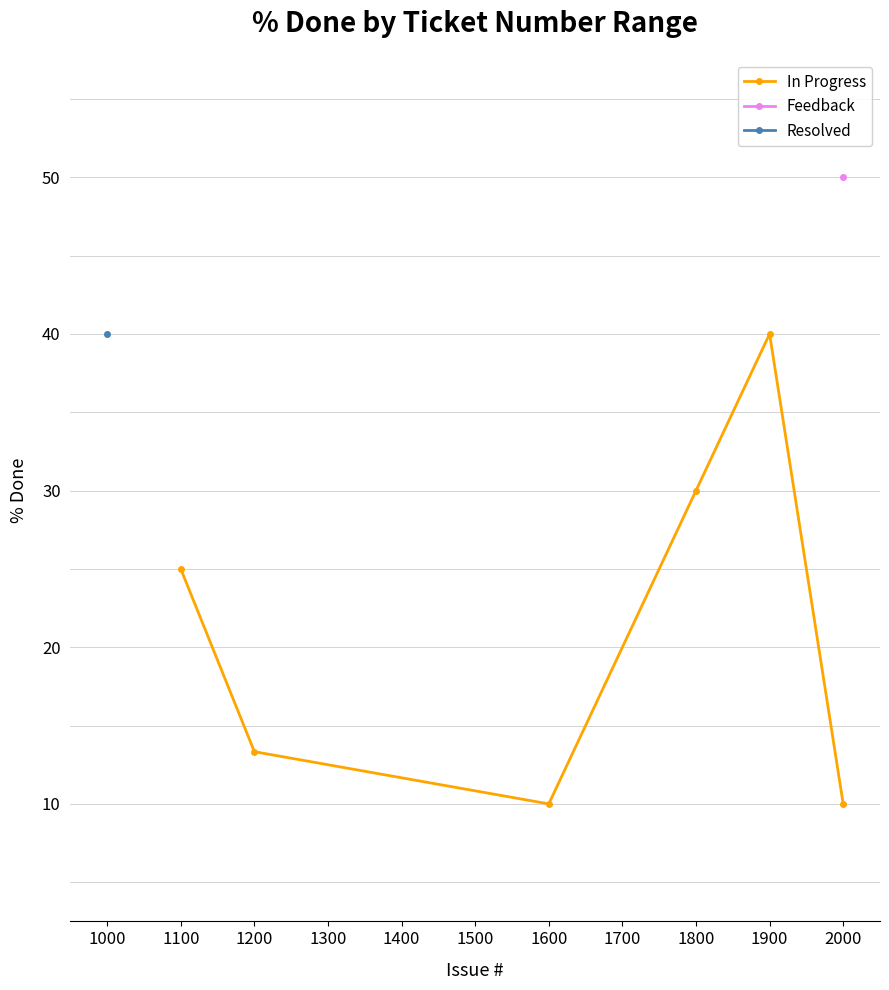

The In Progress series shows 10.0 at 1600. True or false?

True